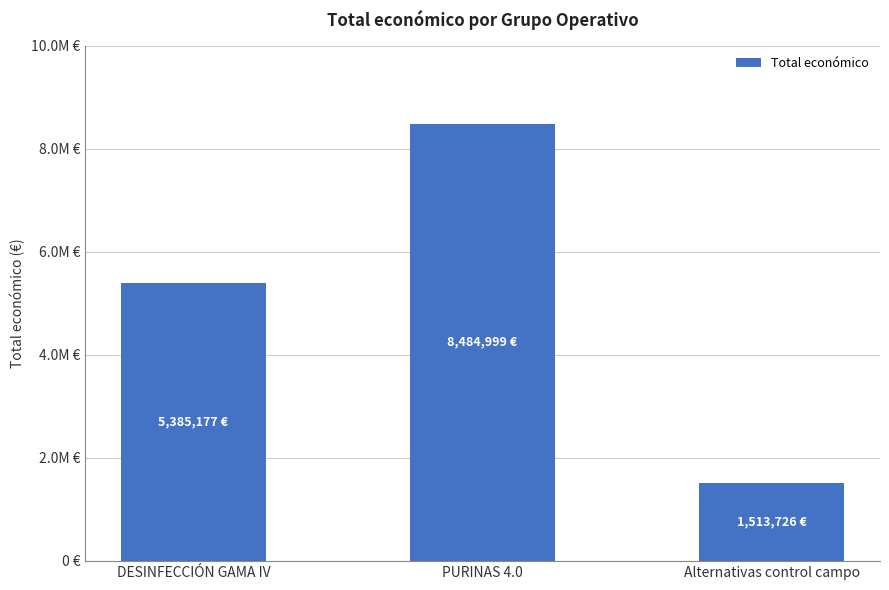

Reading right to left, list all the values displayed in this chart.

1513726	8484999	5385177